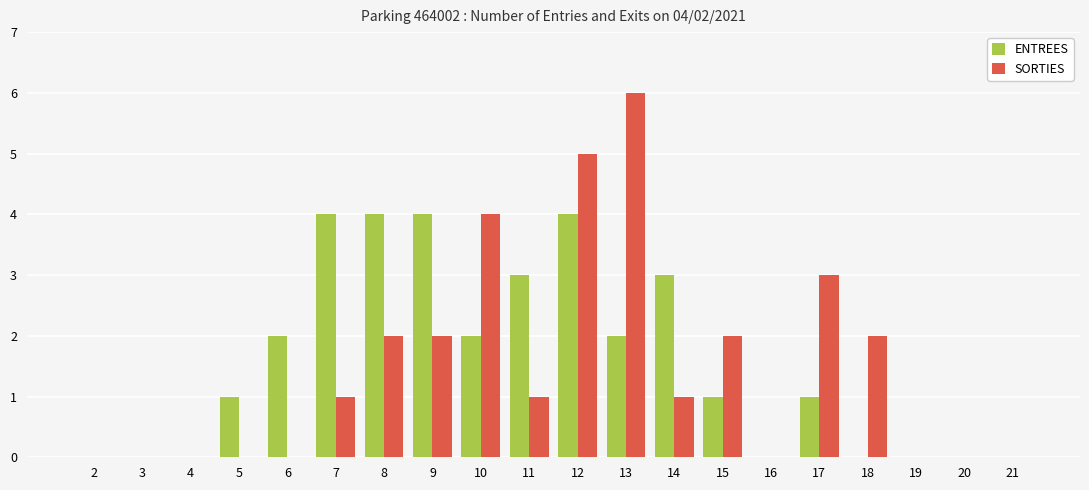

What is the sum of all SORTIES values?

29